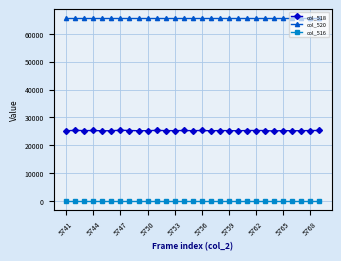

What is the sum of all col_518 values?

732586